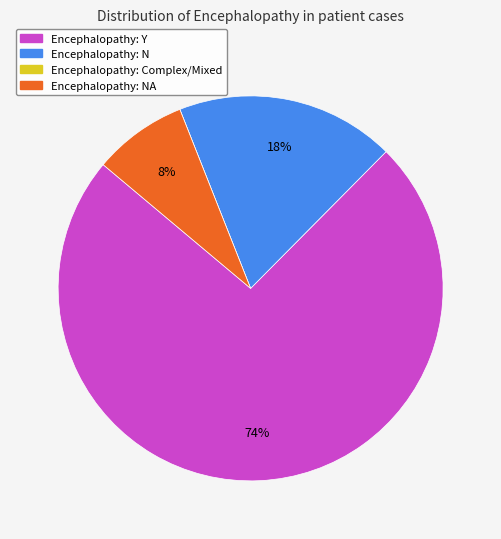

Is there a majority slice in this chart?

Yes